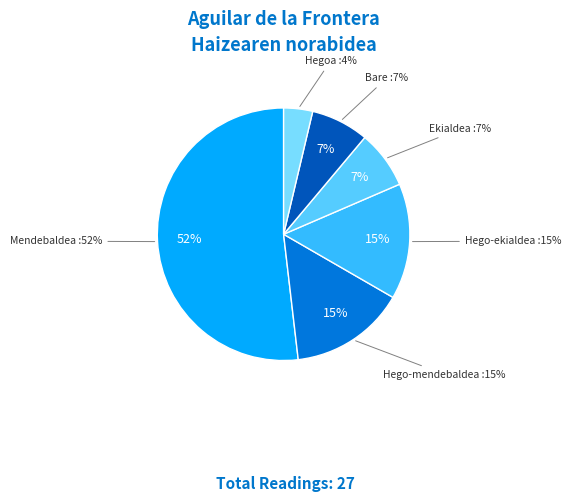

Is there a majority slice in this chart?

Yes